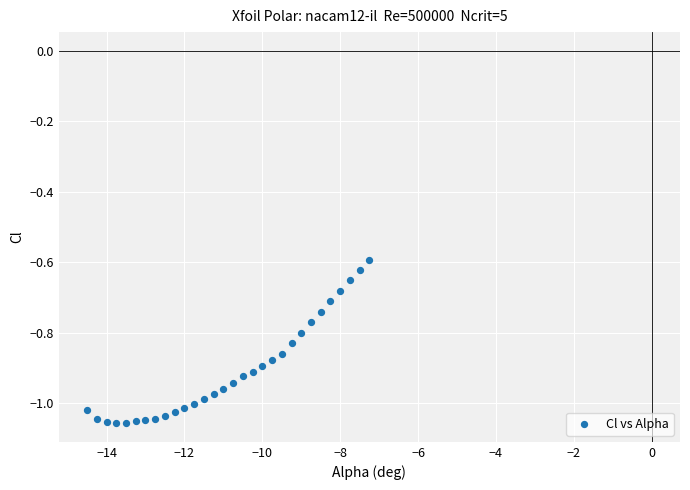

What is the range of Y values (max minus min)?

0.5